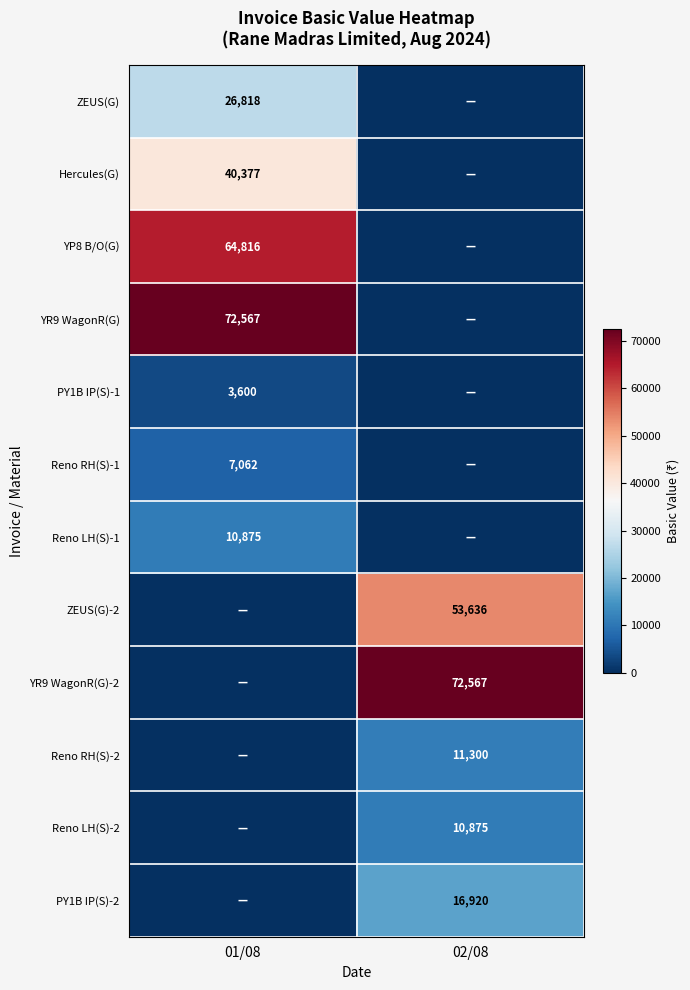

Is the value of ZEUS(G)-2 at 02/08 greater than the value of Reno LH(S)-2 at 02/08?

Yes